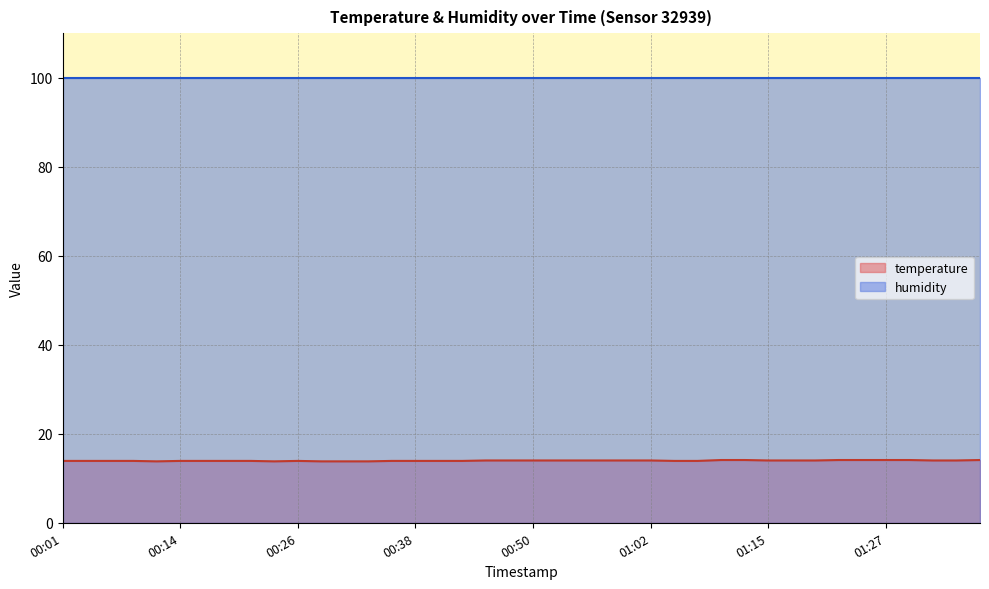

Where is the first local maximum?

00:26